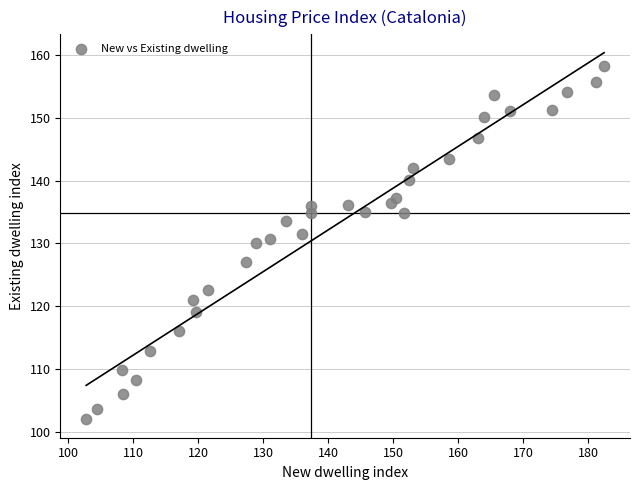

What is the range of X values (max minus min)?

79.6